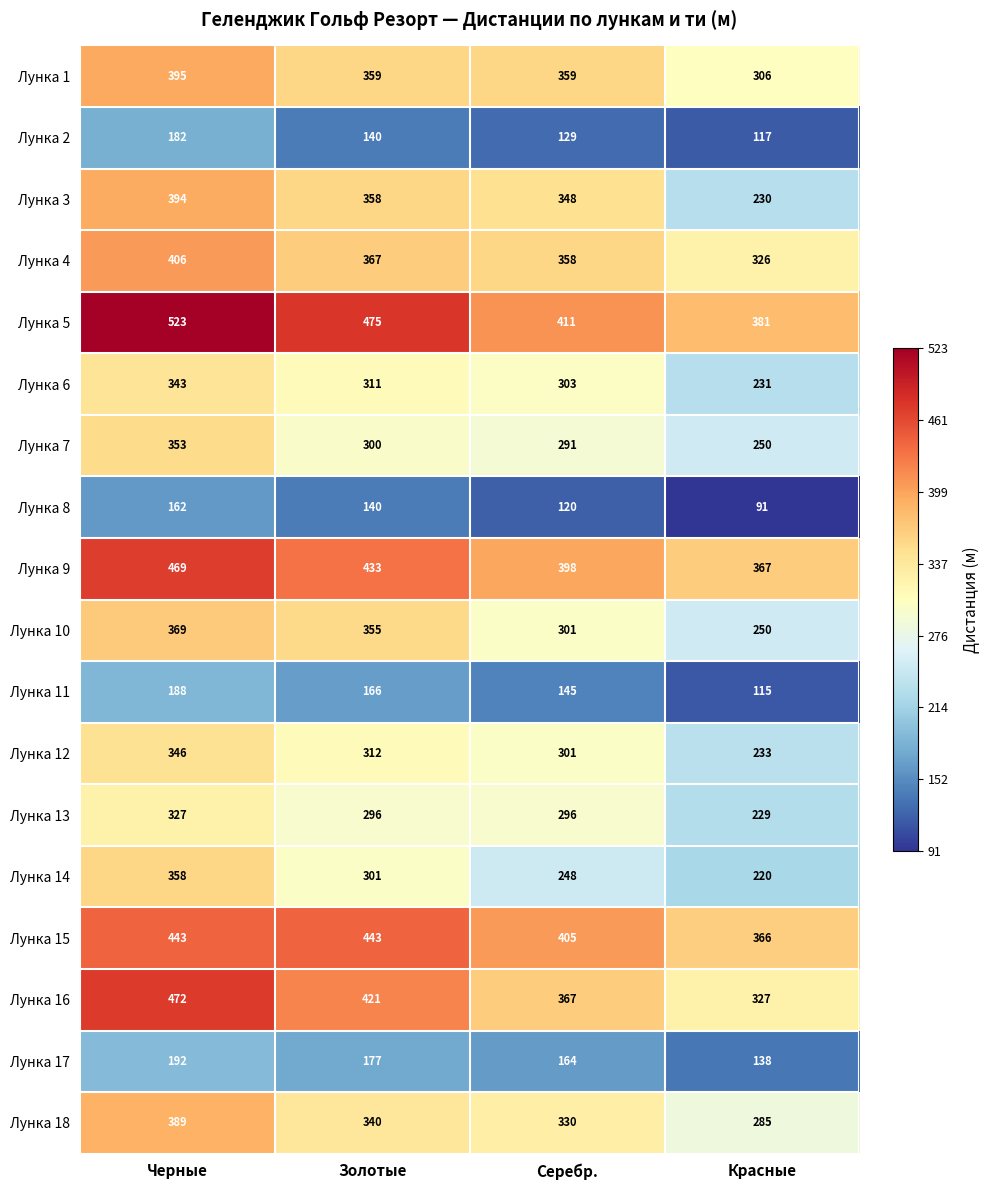

What is the difference between the highest and lowest values at Красные?

290